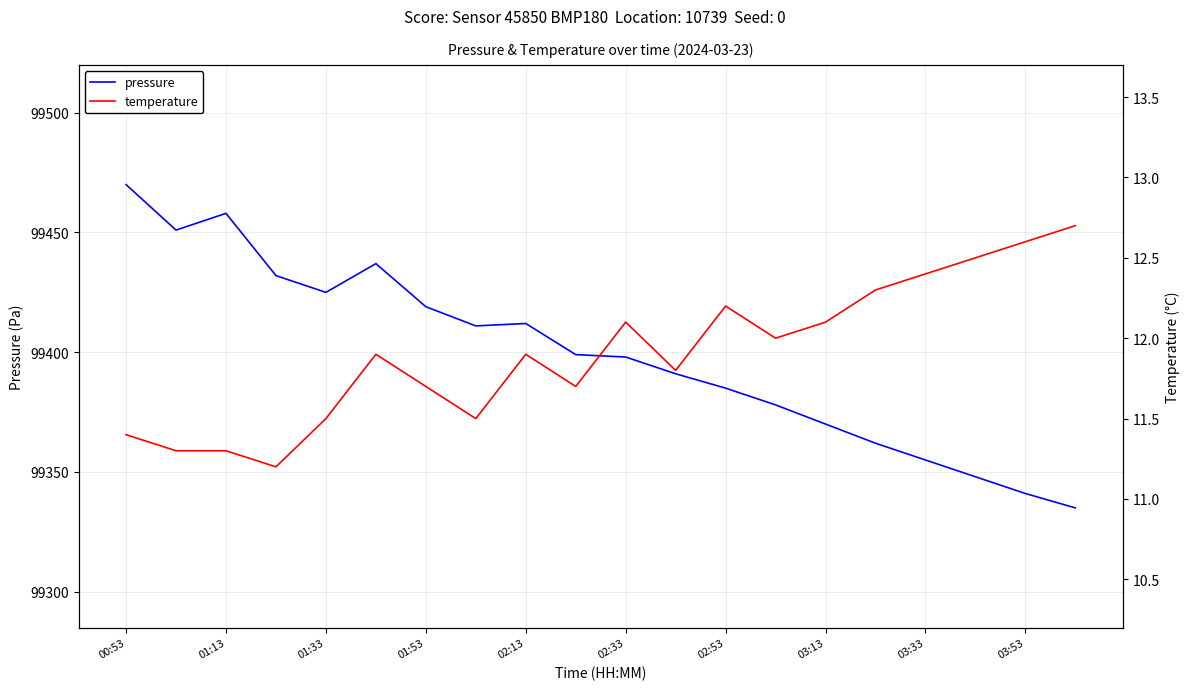

What is the difference between the maximum and minimum values in the temperature series?

1.5